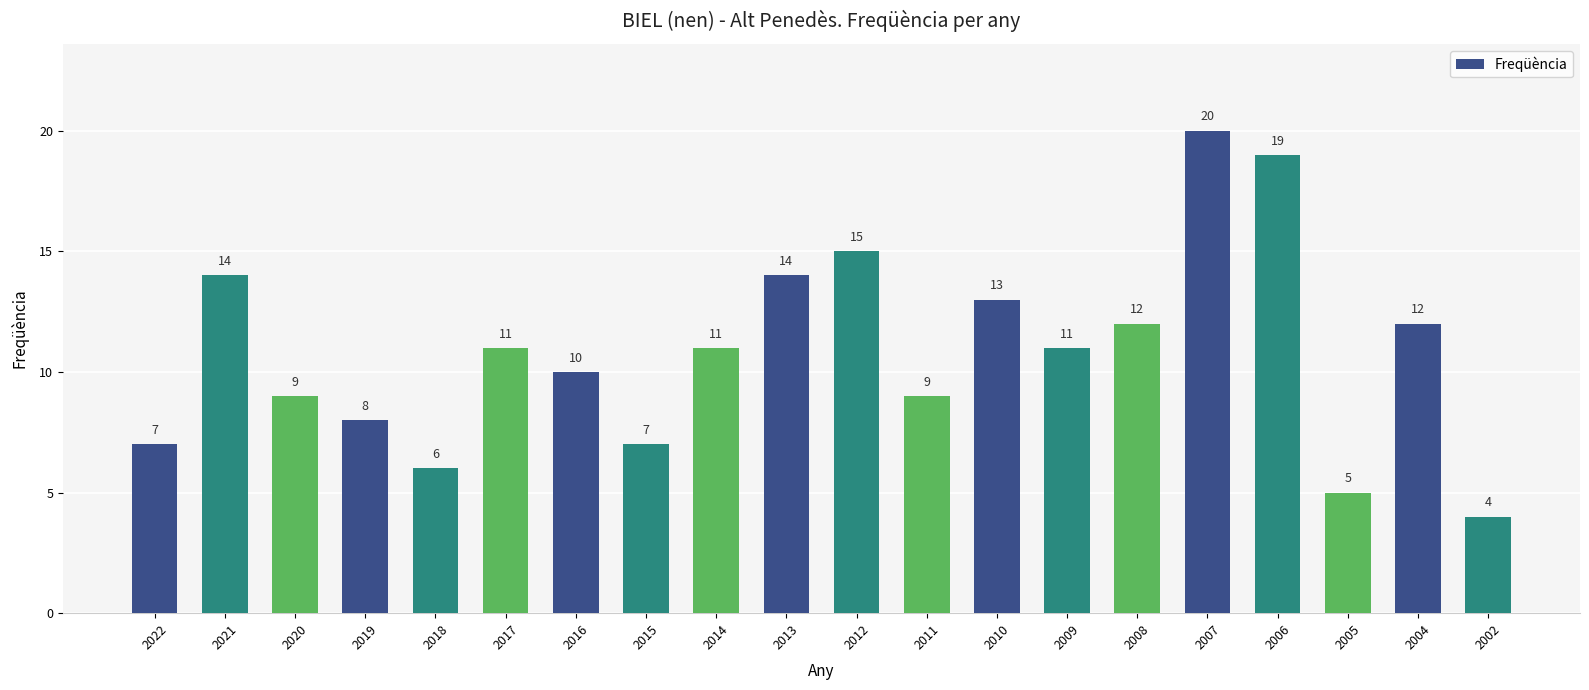

What is the change in value from 2014 to 2013?

+3